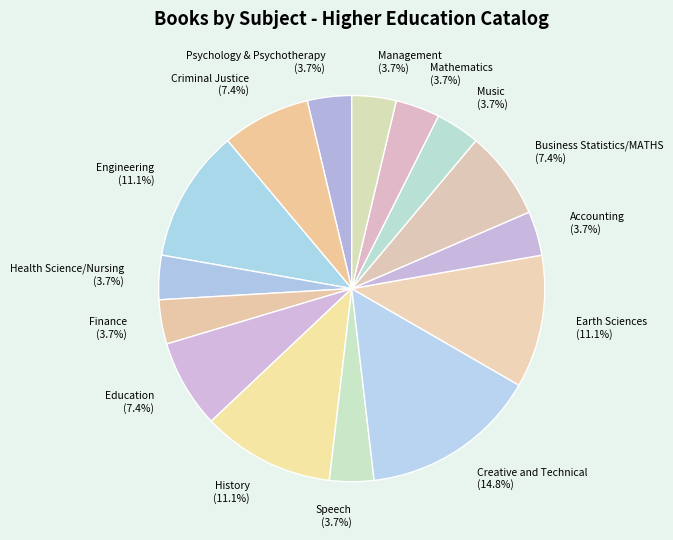

What is the largest slice in the pie chart?

Creative and Technical